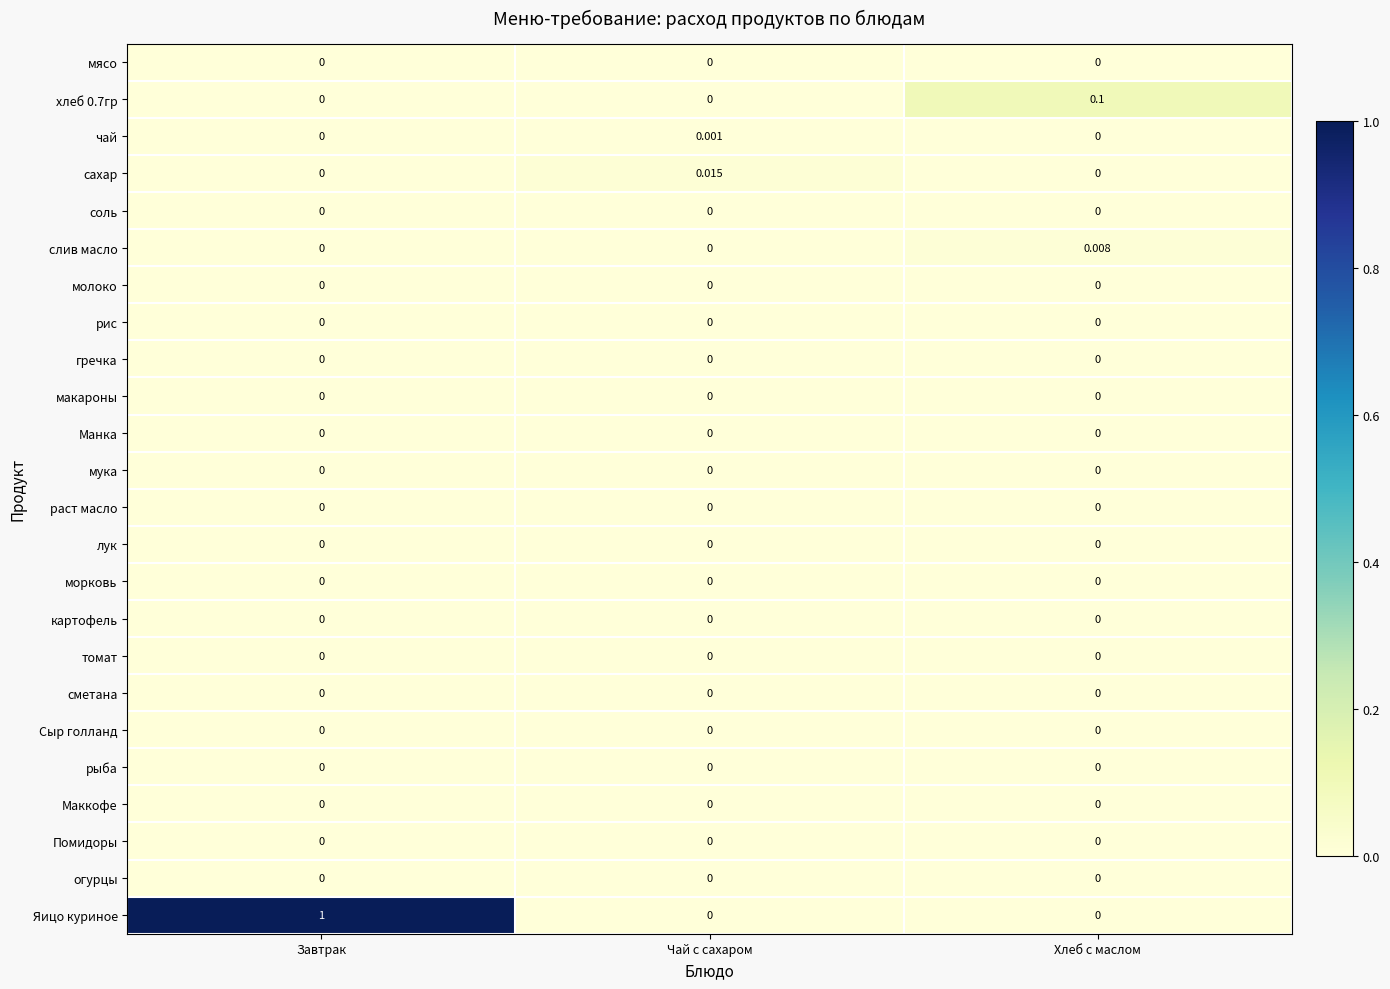

Which series has the largest total across all categories?

Яицо куриное